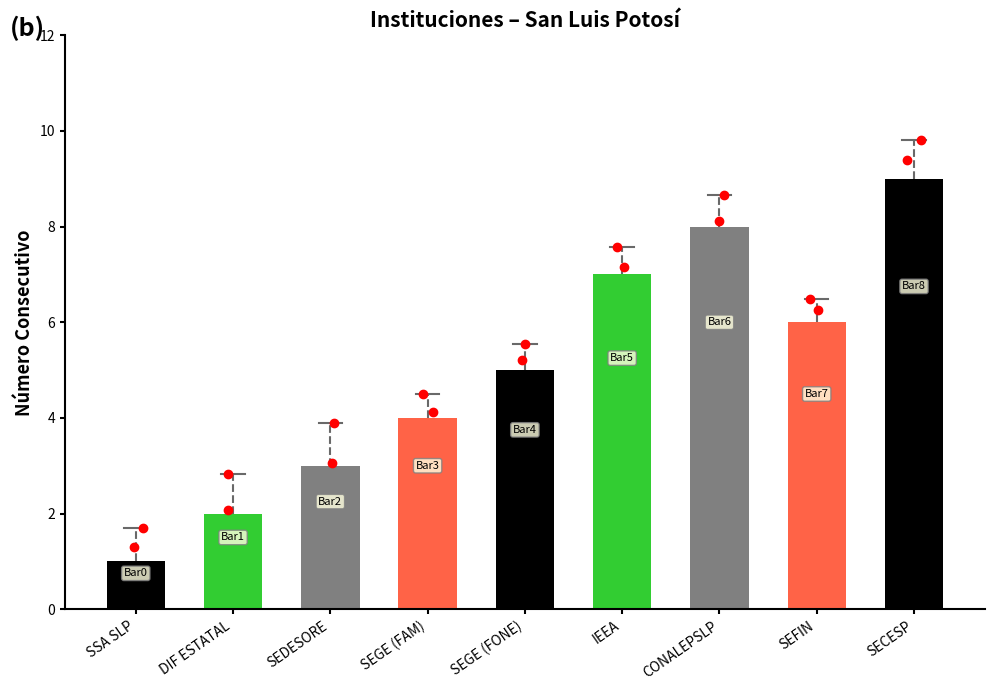

What is the minimum value shown in the chart?

1